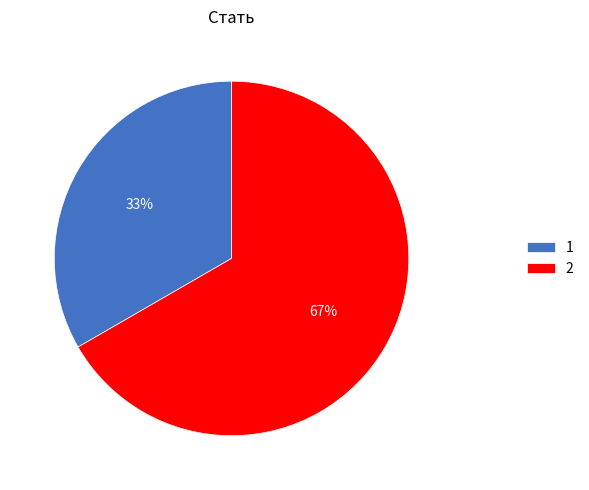

To the nearest percent, what is the average slice percentage?

50%